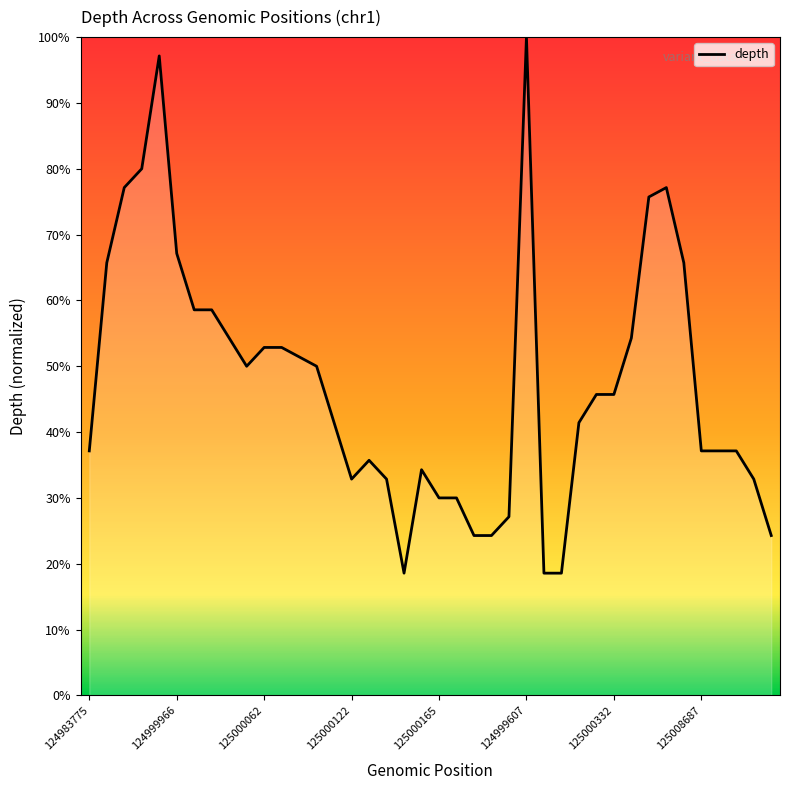

What is the difference between the maximum and minimum values?

81.4